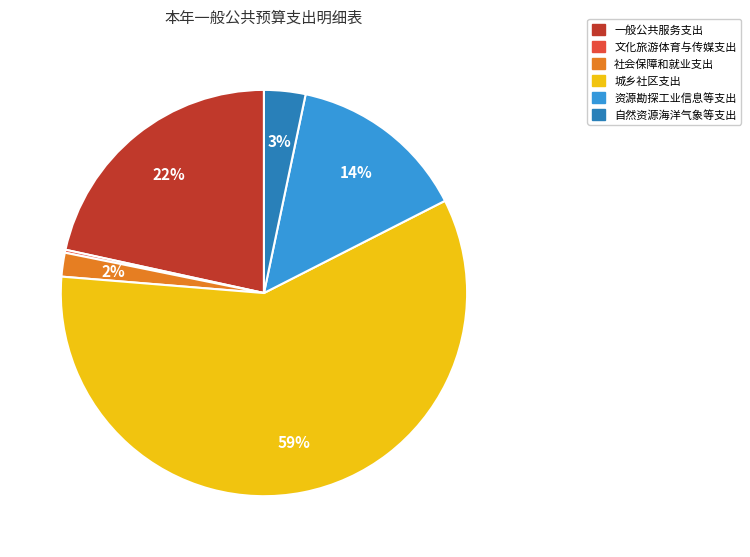

Which slice is the largest?

城乡社区支出